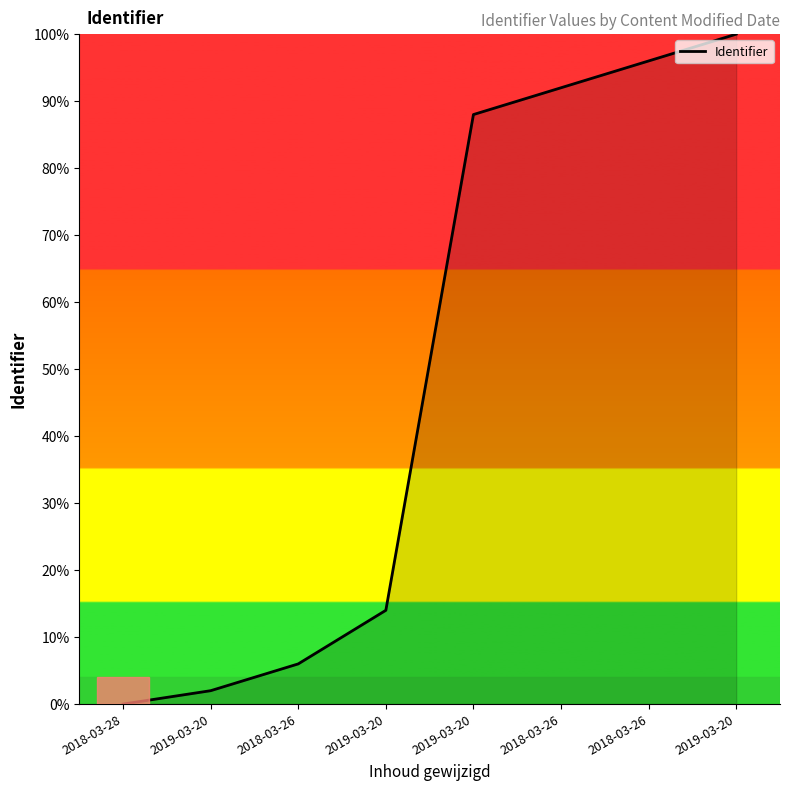

Count the number of data series in this chart.

1